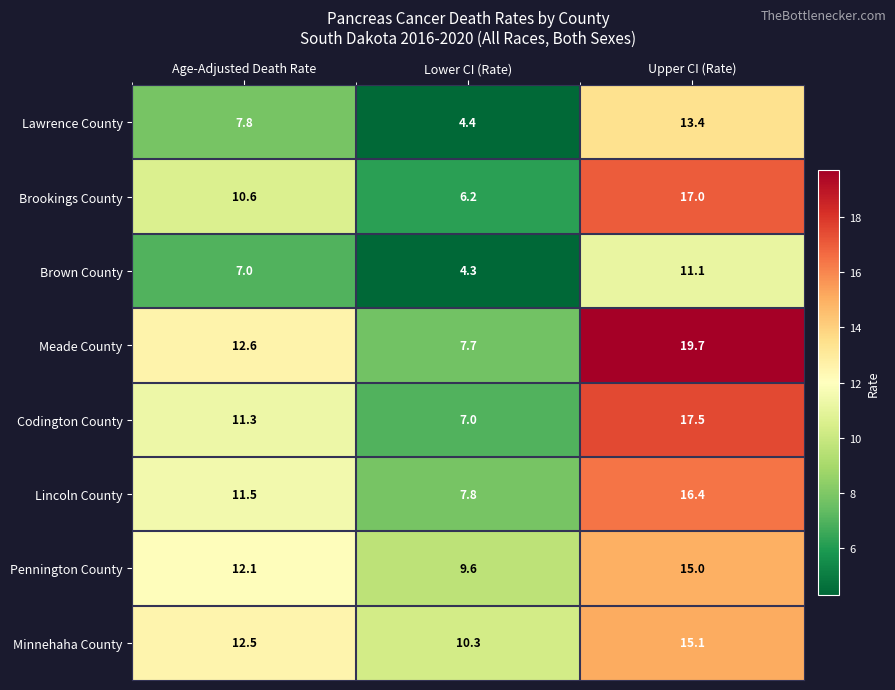

What is the greatest value displayed?

19.7